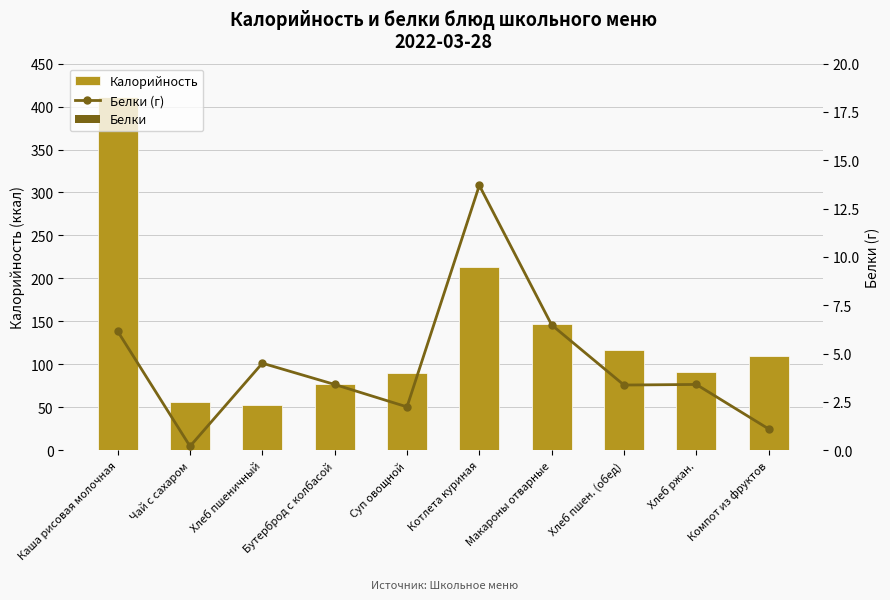

Which series has the largest total across all categories?

Калорийность